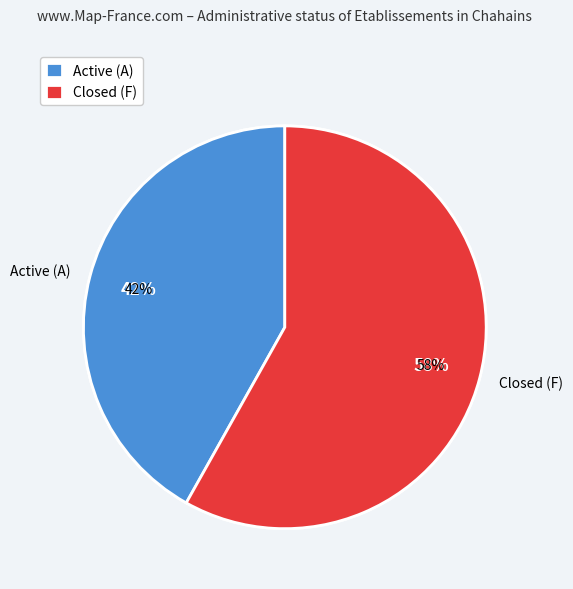

How many slices are in this pie chart?

2